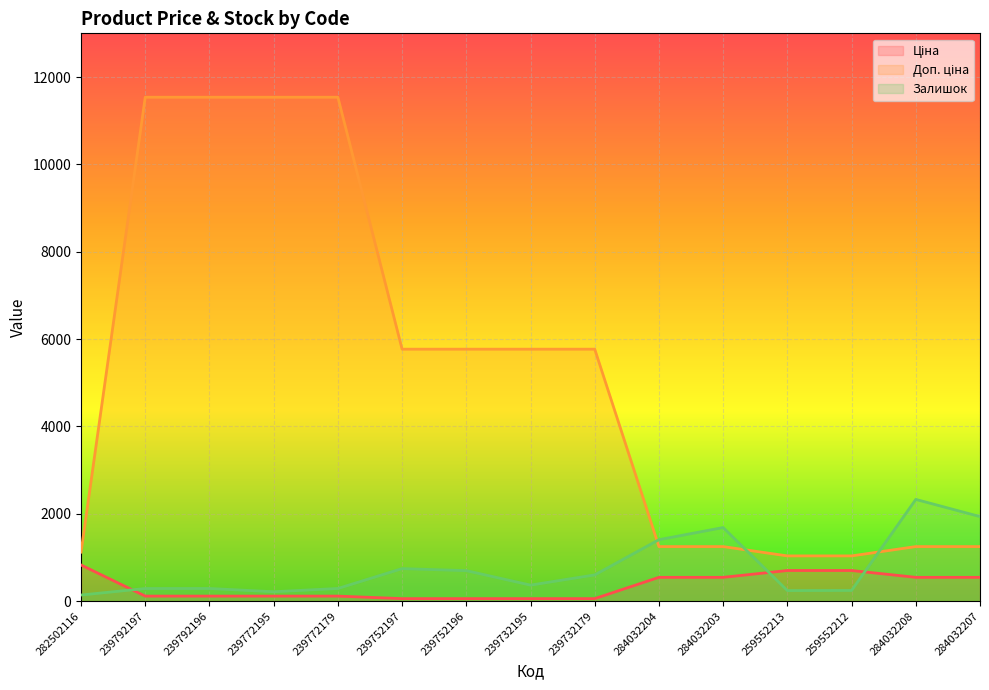

Reading left to right, what are all the values shown in this chart?

Ціна: 282502116=827.6	239792197=115.4	239792196=115.4	239772195=115.4	239772179=115.4	239752197=57.7	239752196=57.7	239732195=57.7	239732179=57.7	284032204=545.0	284032203=545.0	259552213=701.4	259552212=701.4	284032208=545.0	284032207=545.0
Доп. ціна: 282502116=1121.5	239792197=11537.0	239792196=11537.0	239772195=11537.0	239772179=11537.0	239752197=5769.0	239752196=5769.0	239732195=5769.0	239732179=5769.0	284032204=1249.1	284032203=1249.1	259552213=1036.0	259552212=1036.0	284032208=1249.1	284032207=1249.1
Залишок: 282502116=140.0	239792197=289.0	239792196=290.0	239772195=215.0	239772179=290.0	239752197=745.0	239752196=698.0	239732195=367.0	239732179=601.0	284032204=1407.0	284032203=1685.0	259552213=242.0	259552212=245.0	284032208=2329.0	284032207=1936.0